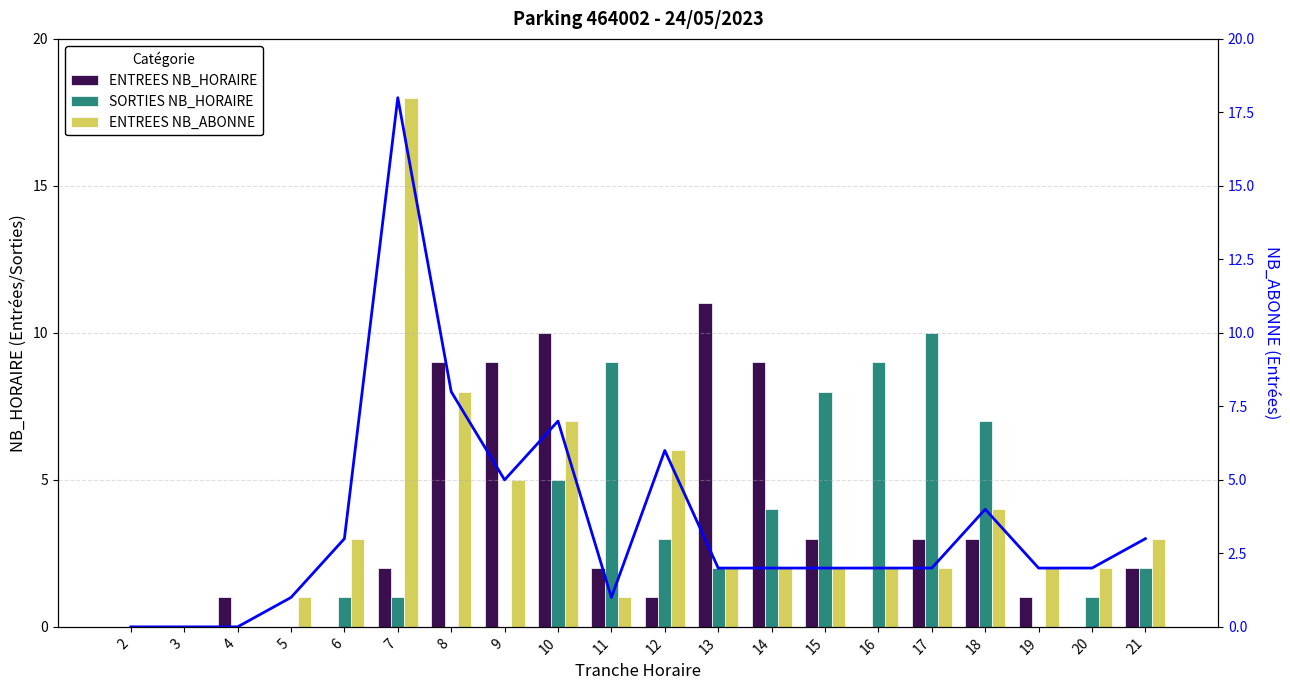

At which category is the sum across all series the highest?

7